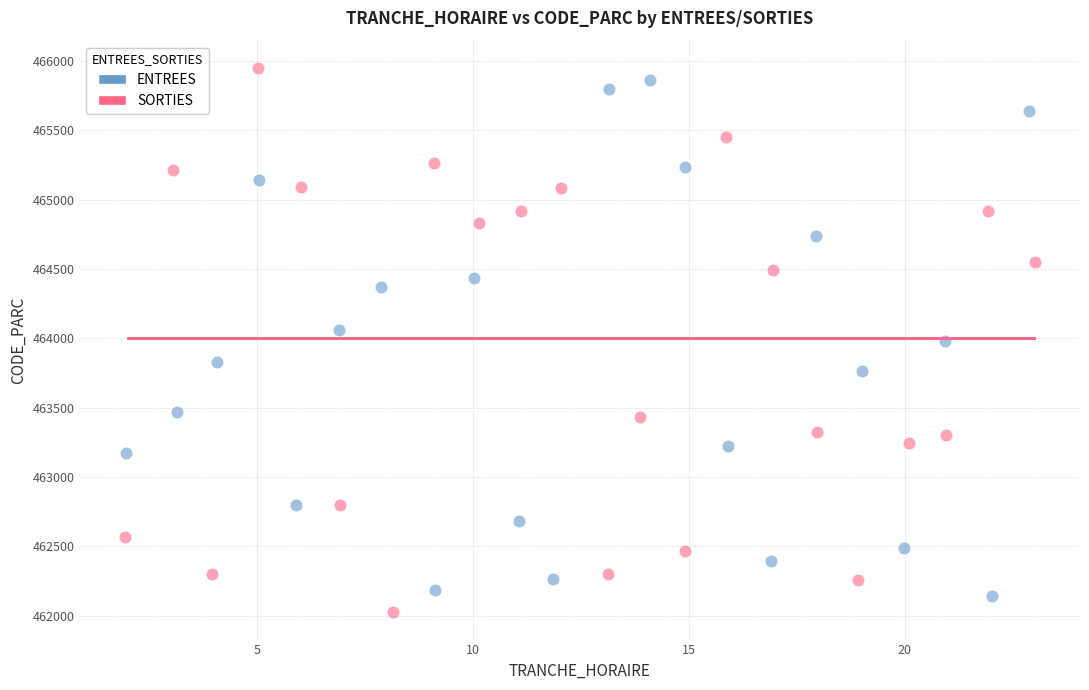

What are all the series names shown in the legend?

ENTREES, SORTIES